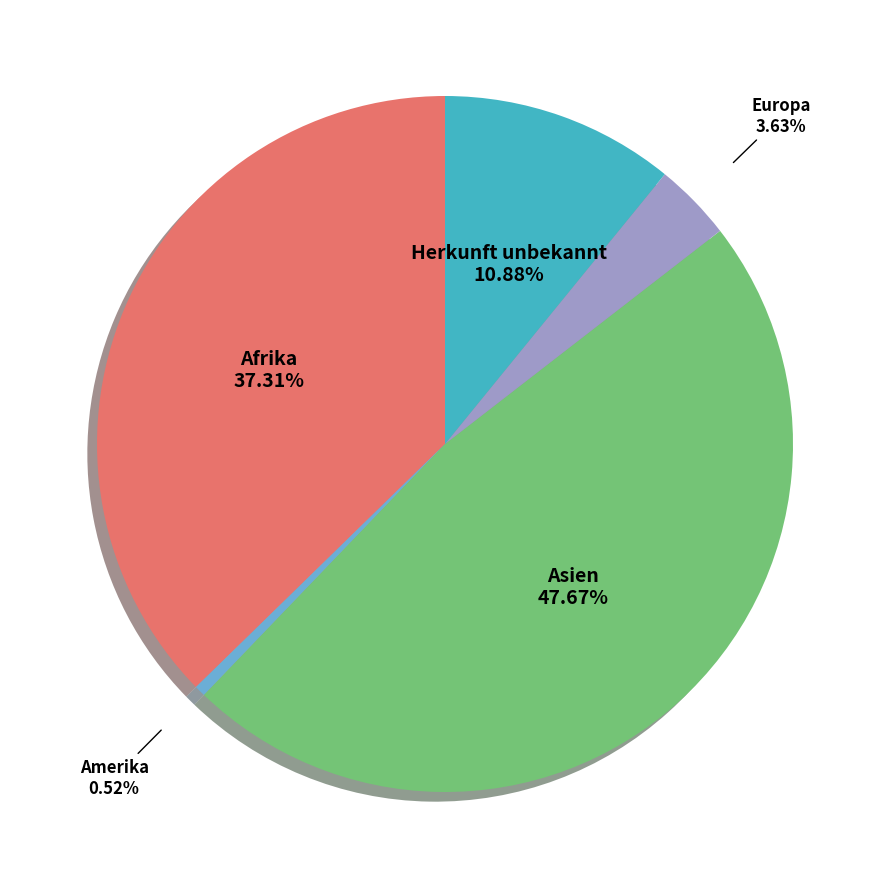

Combined, what portion of the pie is Europa and Asien?

51.3%